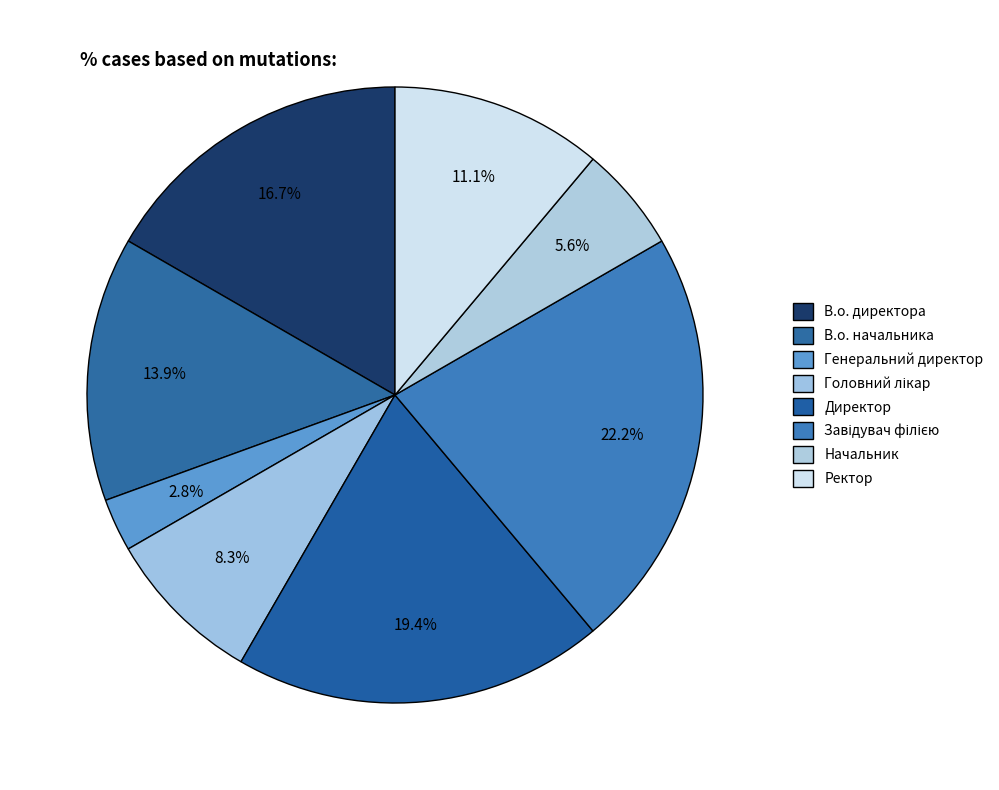

What is the largest slice in the pie chart?

Завідувач філією